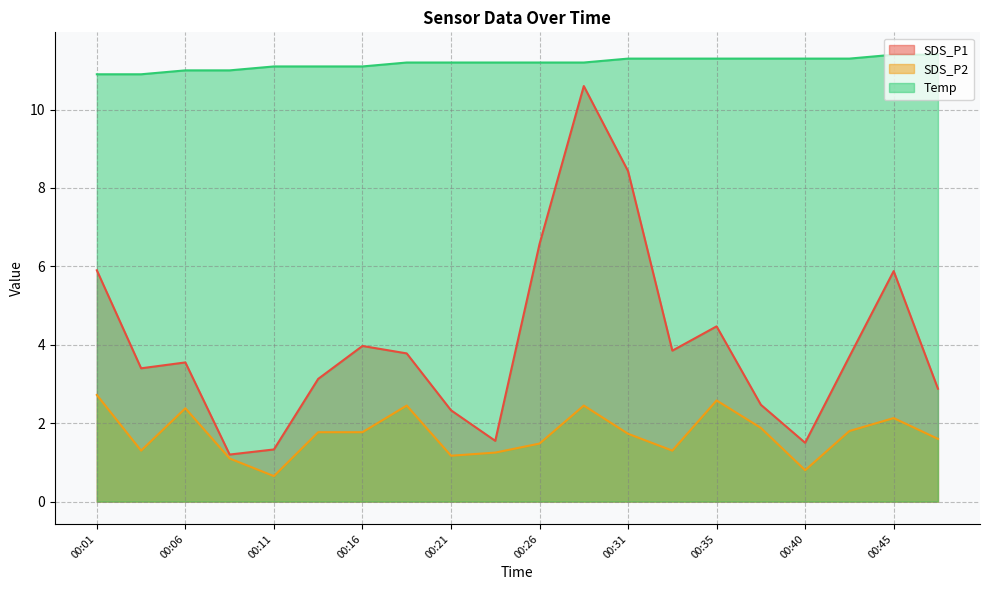

The value of Temp at 00:01 is 6.8. True or false?

False